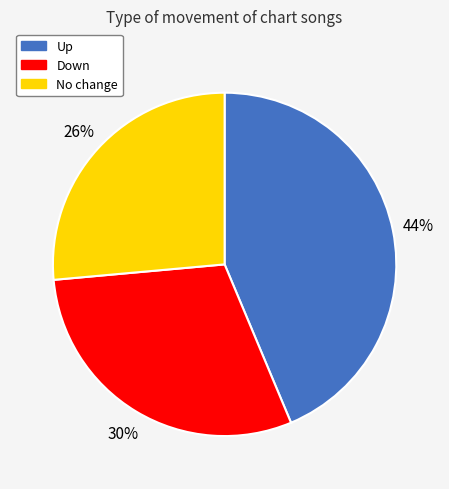

Do Up and No change together represent more than half of the pie?

Yes